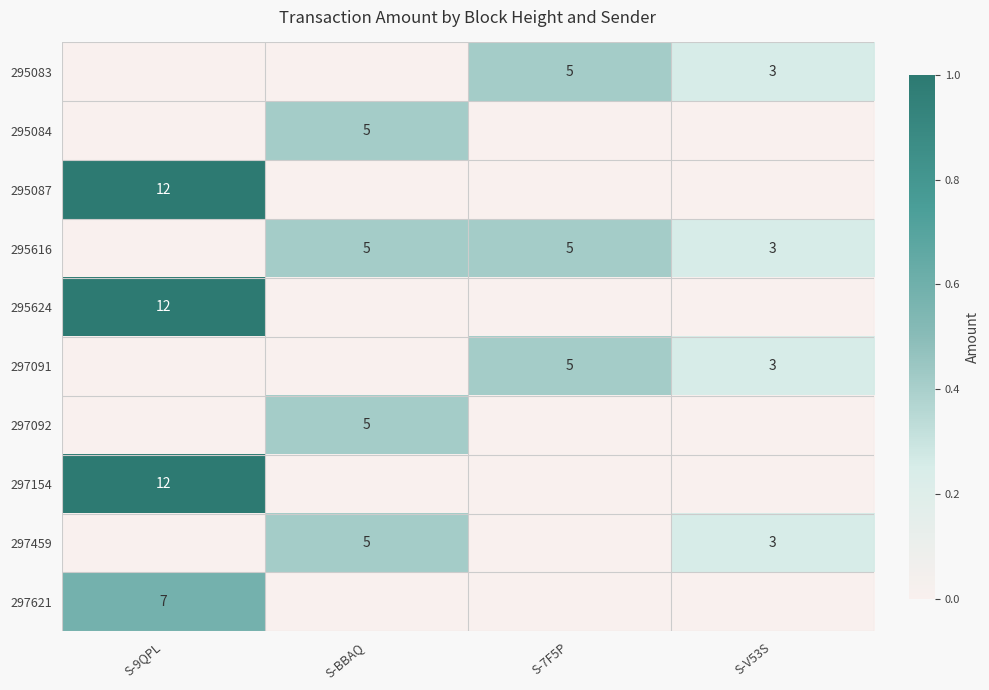

True or false: 295084 has a value of 8 at S-BBAQ.

False